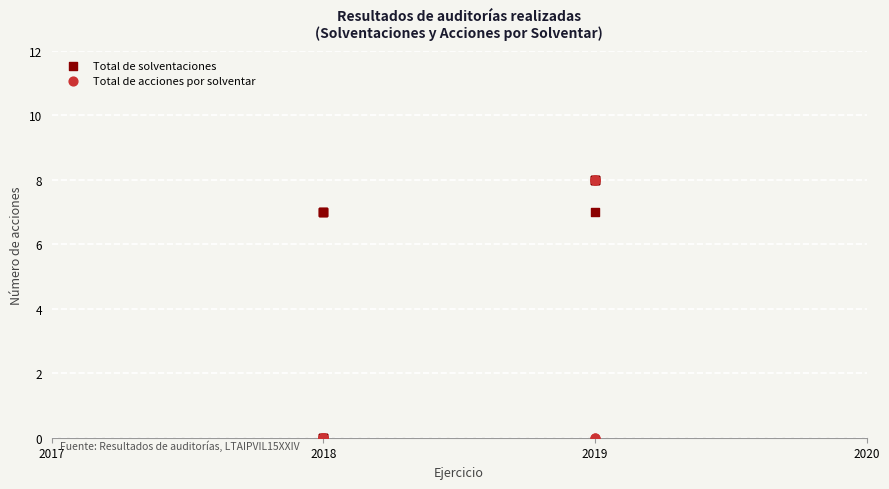

What are all the series names shown in the legend?

Total de solventaciones, Total de acciones por solventar